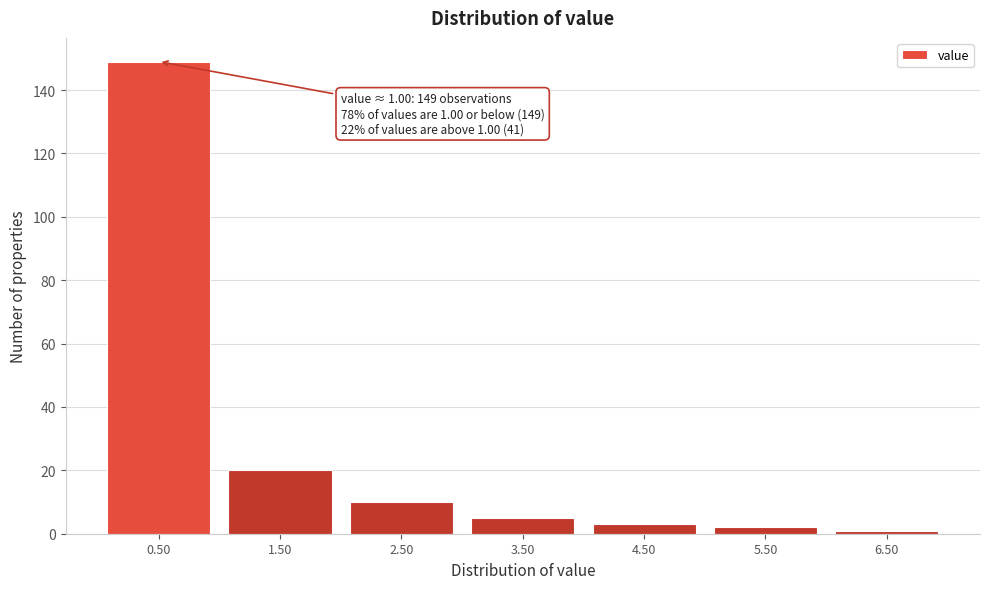

Reading left to right, transcribe all the data shown in this chart.

0.50=149	1.50=20	2.50=10	3.50=5	4.50=3	5.50=2	6.50=1